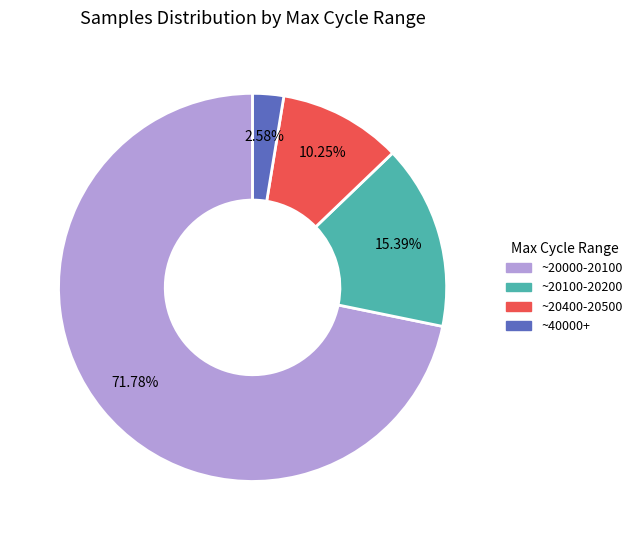

Does any single category account for the majority?

Yes